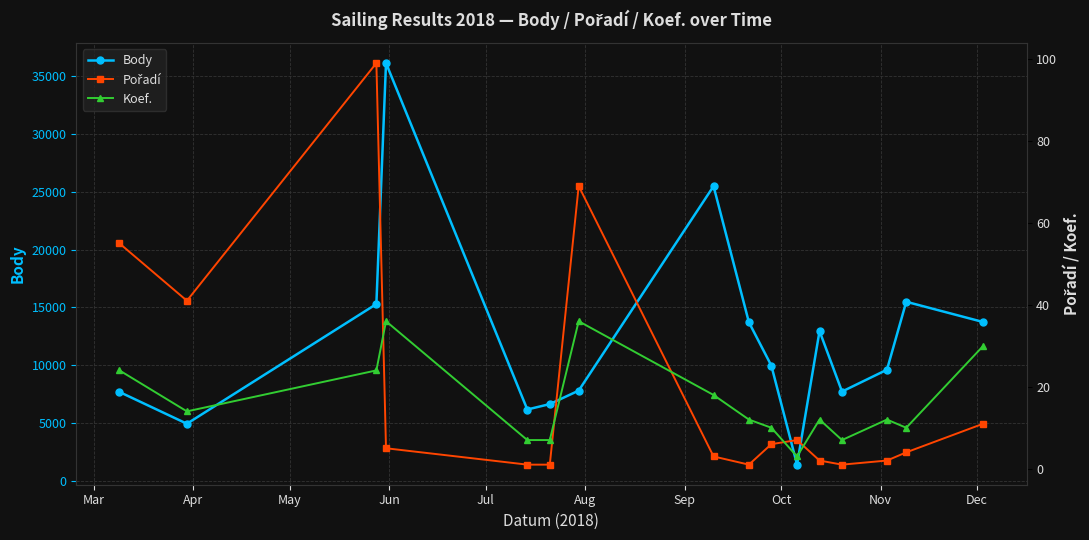

Reading left to right, list all the values displayed in this chart.

Body: 7672	4922	15284	36147	6154	6623	7790	25493	13709	9949	1380	12945	7707	9600	15482	13725
Pořadí: 55	41	99	5	1	1	69	3	1	6	7	2	1	2	4	11
Koef.: 24	14	24	36	7	7	36	18	12	10	3	12	7	12	10	30